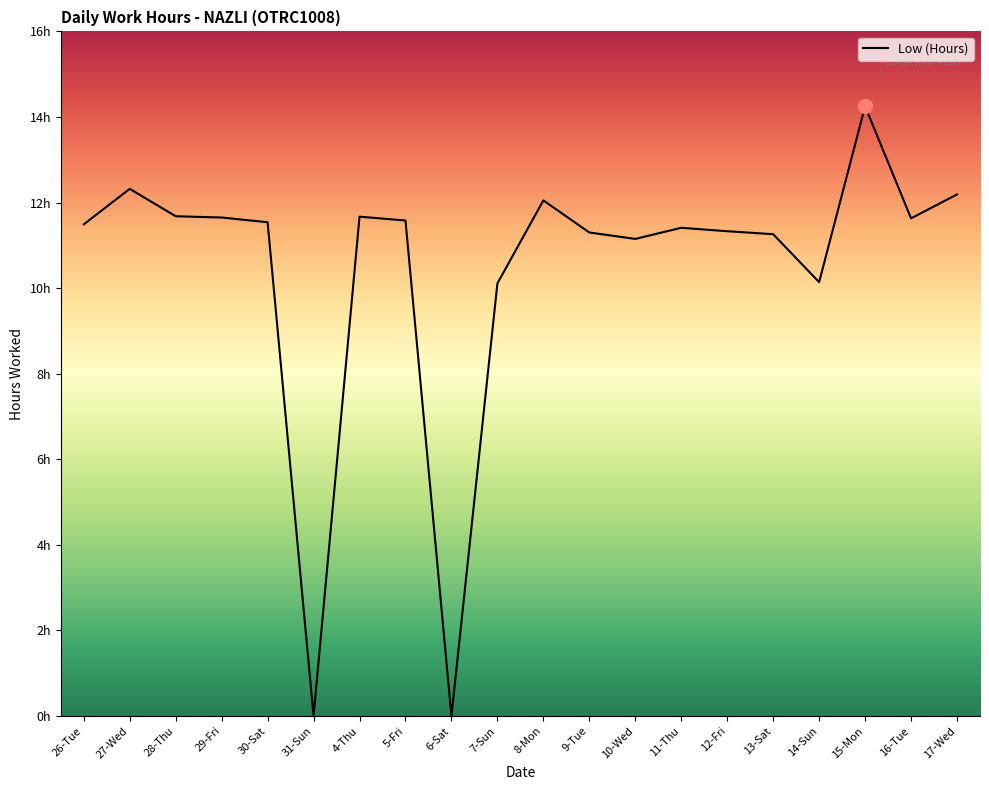

Is it true that the value at 27-Wed is 18.4?

False